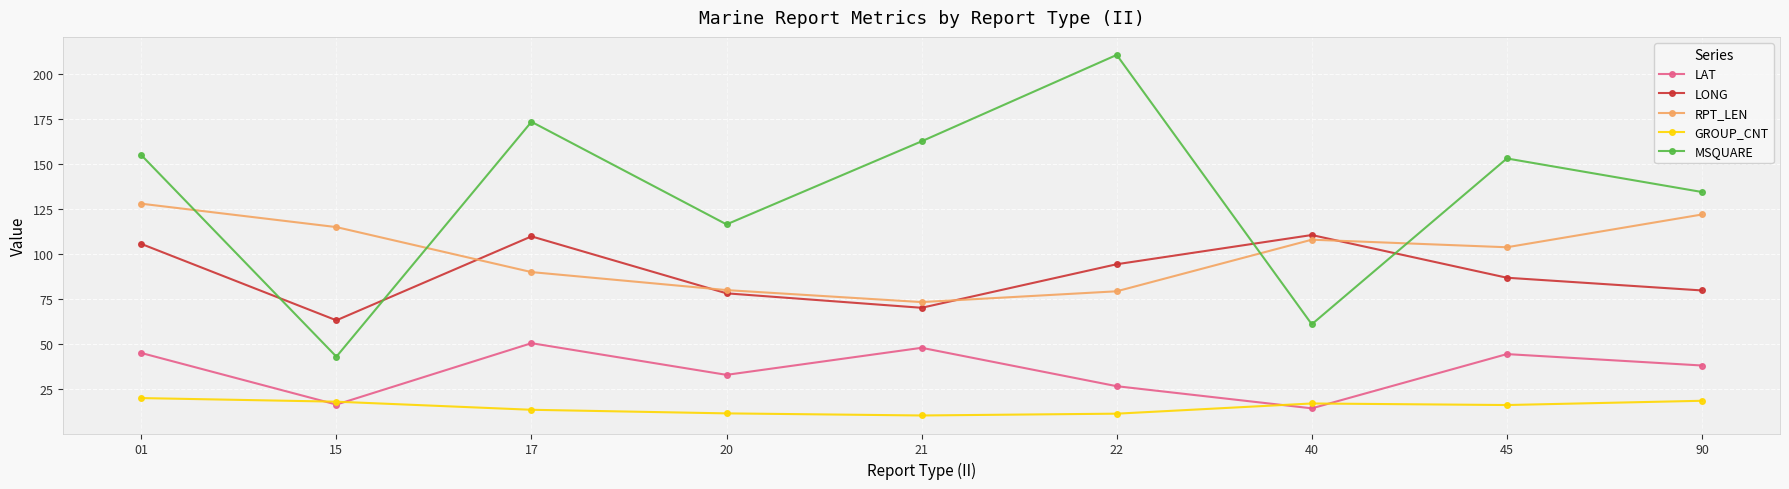

What is the total value across all series at 45?

404.4